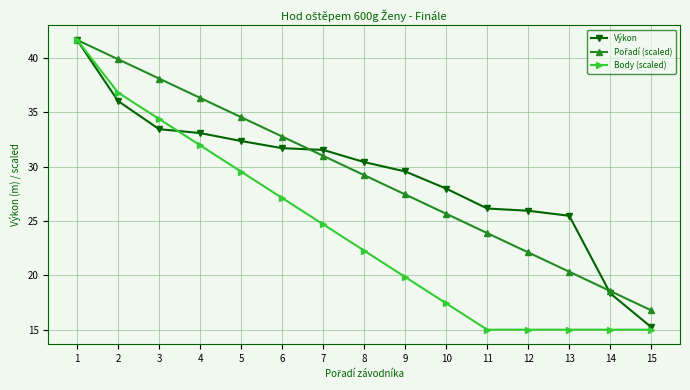

How many series are shown in this chart?

3